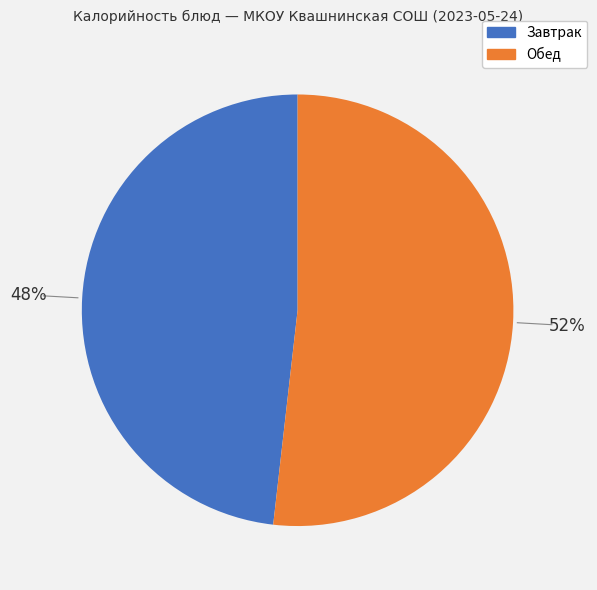

To the nearest percent, what is the average slice percentage?

50%